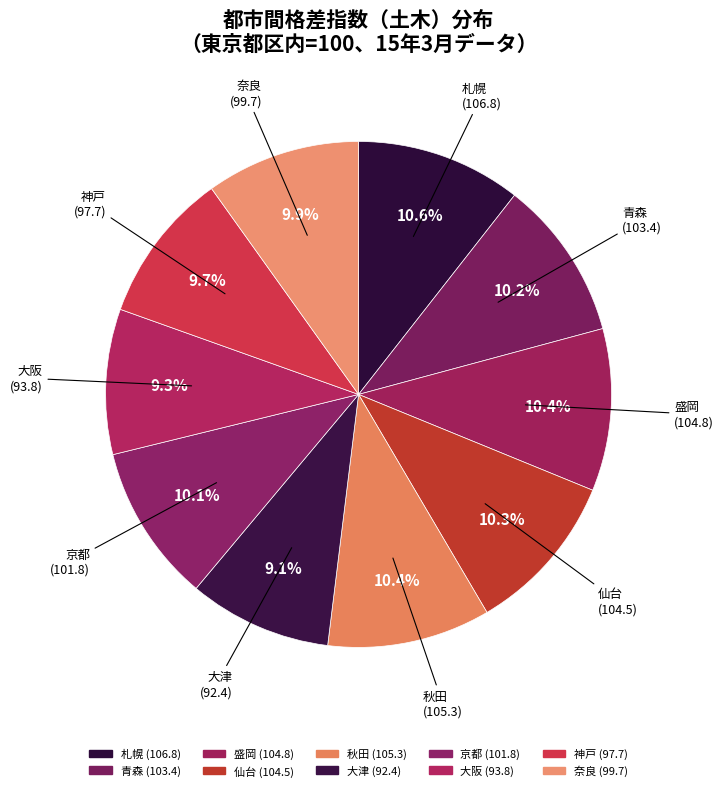

Combined, what portion of the pie is 神戸 and 大津?

18.8%